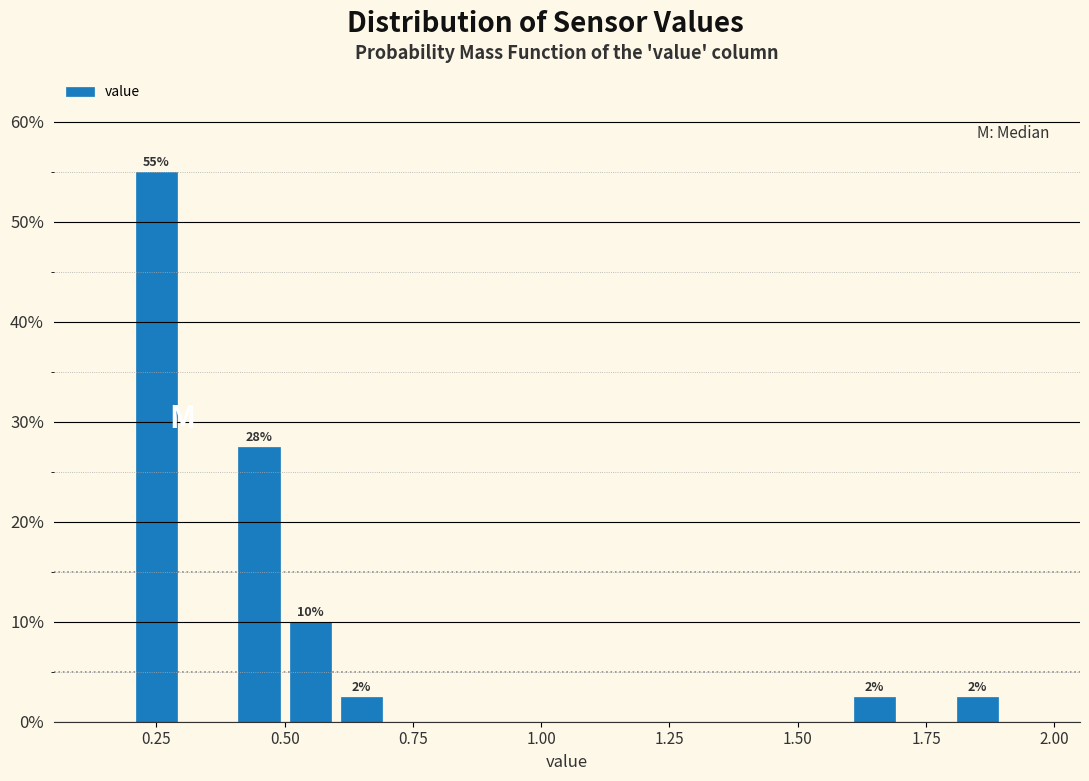

Read against the x-axis, roughly where is the centre of the tallest bar?

0.25